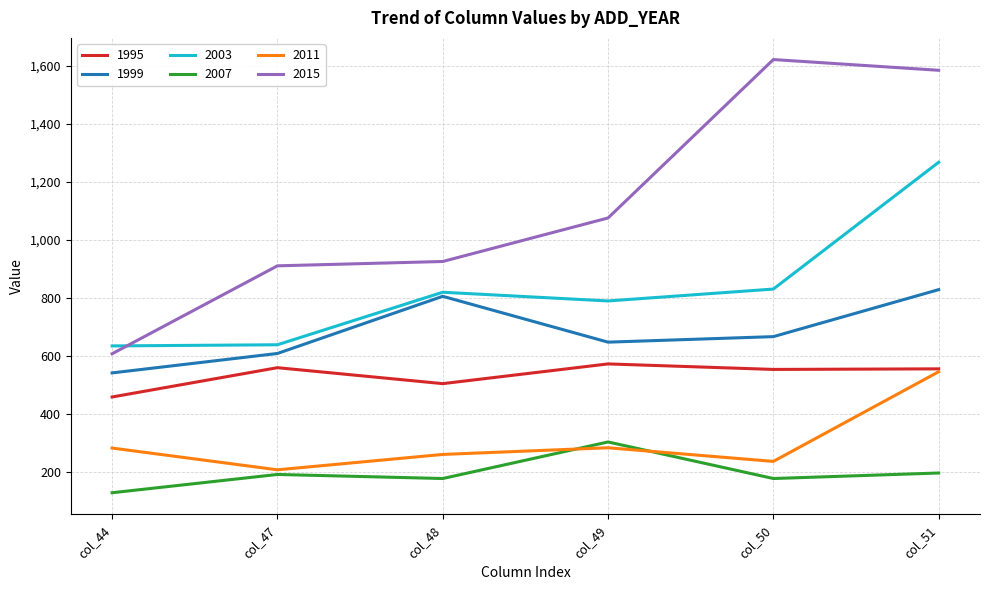

The value of 1999 at col_49 is 1164. True or false?

False